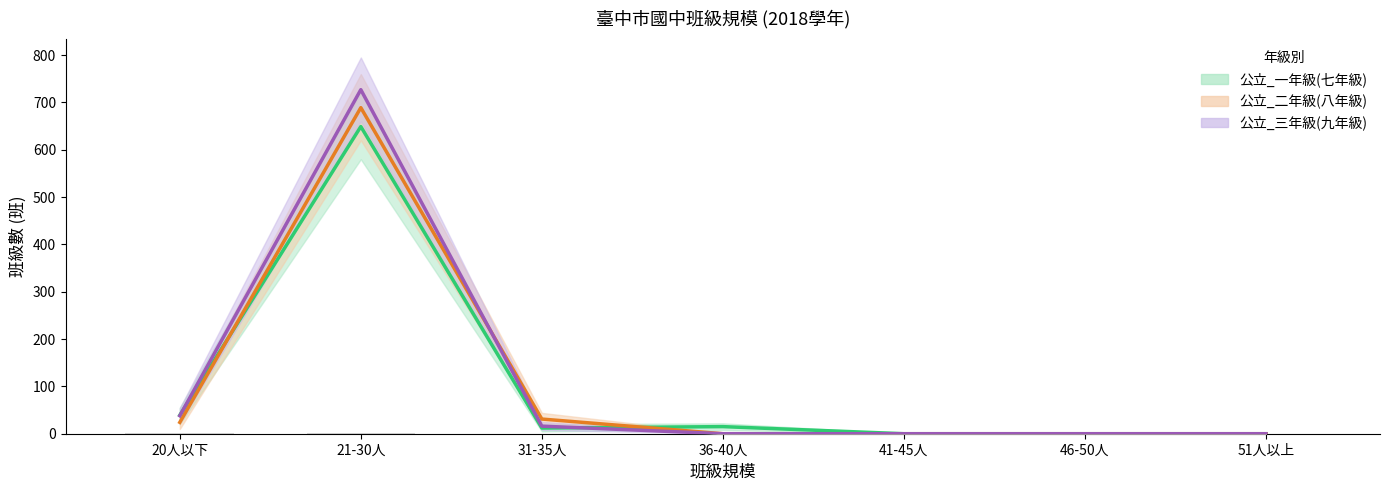

At 21-30人, list the series in order from smallest to largest.

公立_一年級(七年級), 公立_二年級(八年級), 公立_三年級(九年級)